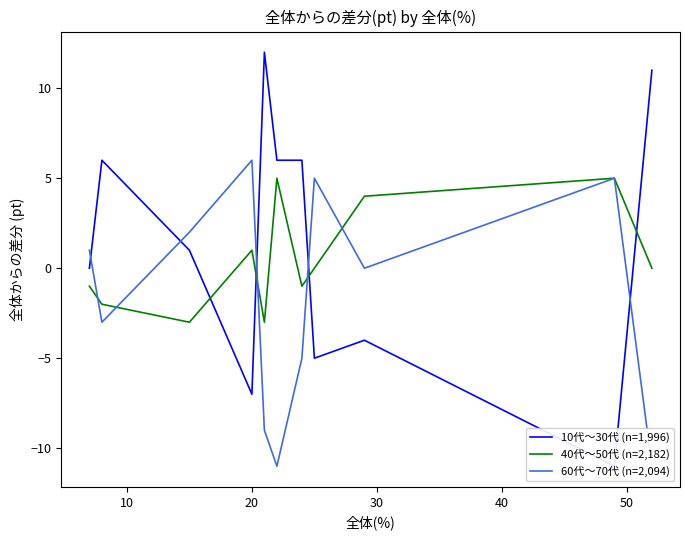

How many values in 60代～70代 (n=2,094) are below zero?

5